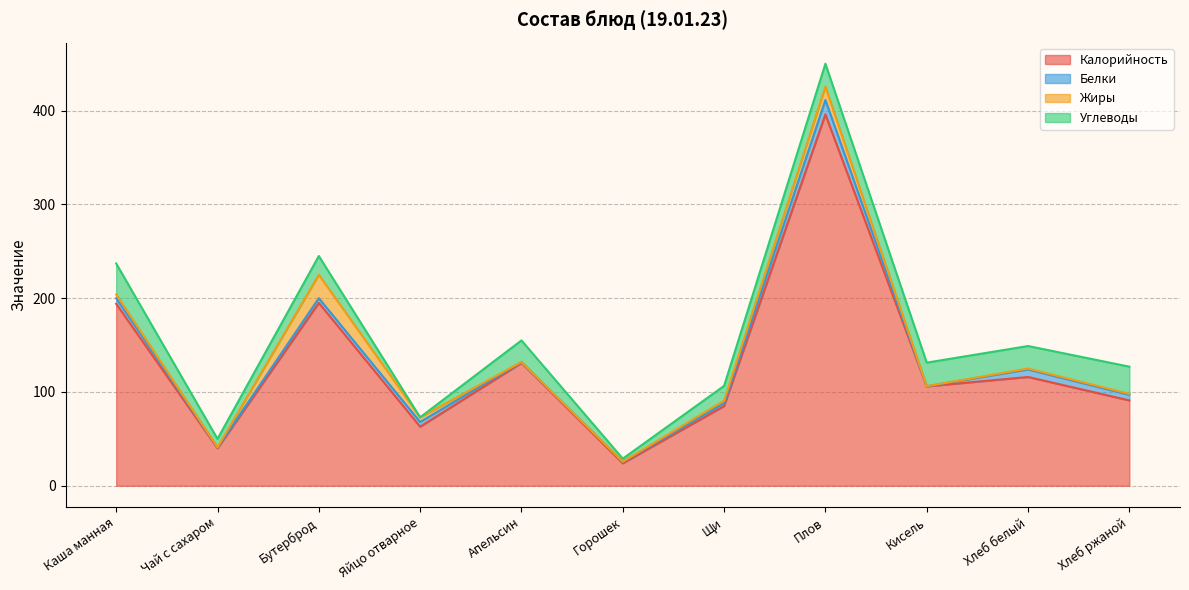

Rank the categories by Жиры value from lowest to highest.

Чай с сахаром, Апельсин, Горошек, Кисель, Хлеб белый, Хлеб ржаной, Щи, Каша манная, Яйцо отварное, Плов, Бутерброд